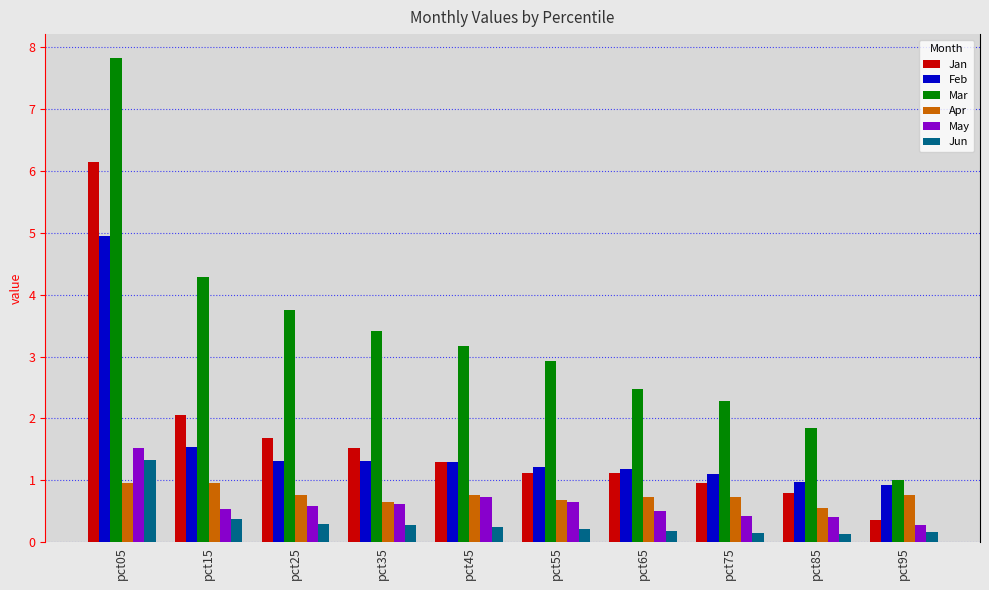

At which category is the sum across all series the highest?

pct05